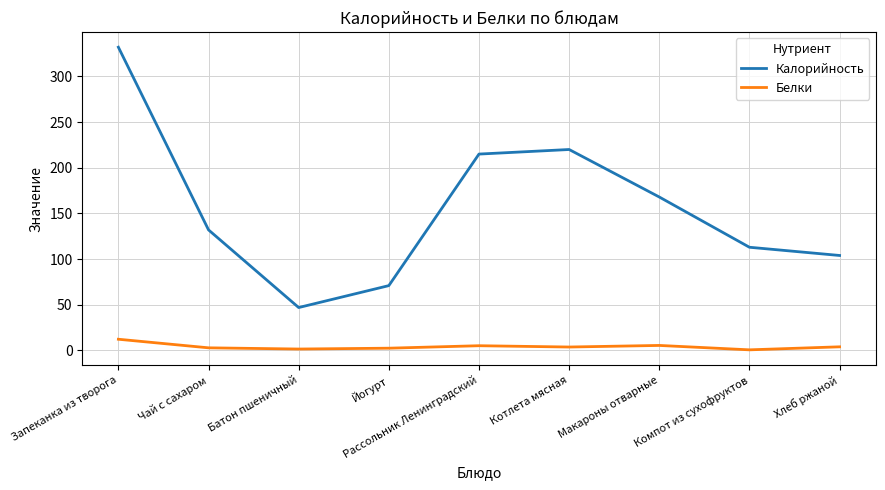

Which label corresponds to the largest value in the chart?

Запеканка из творога